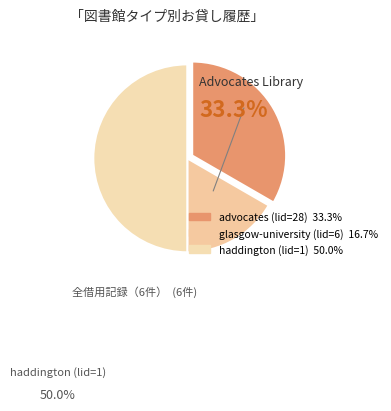

Count the number of slices in the pie.

3